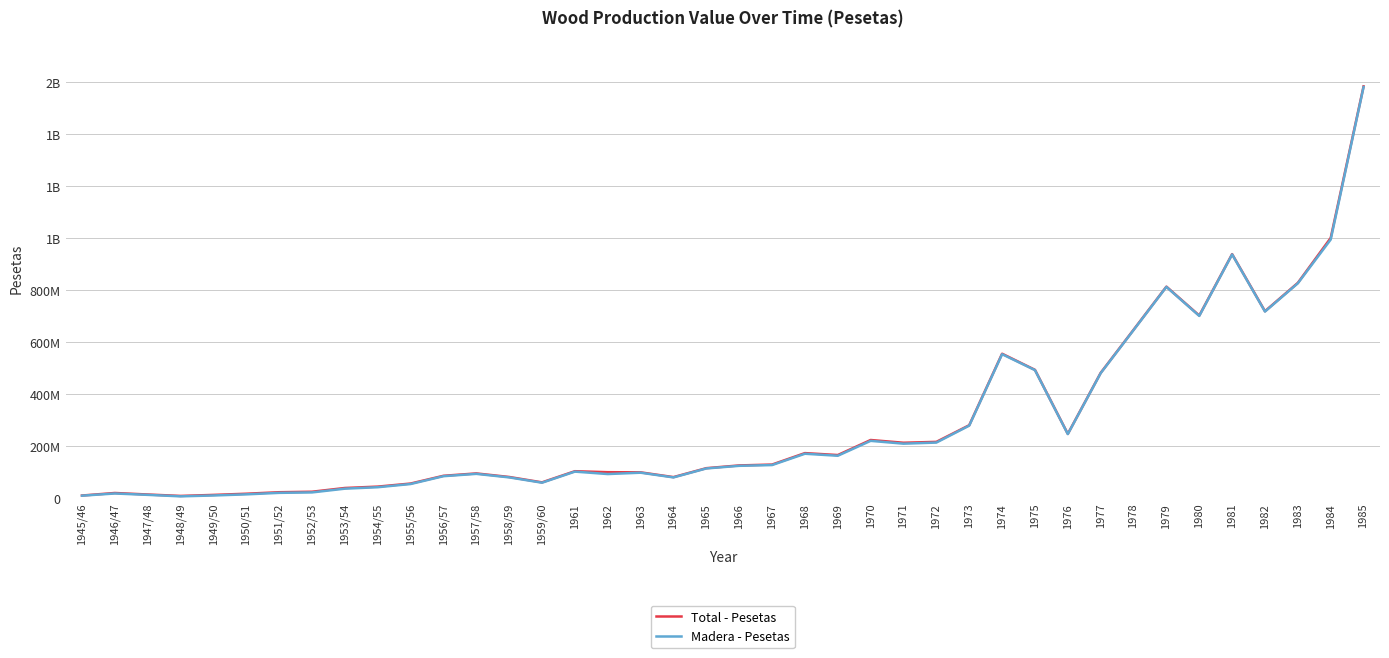

Is this an area chart (filled region under the line)?

No